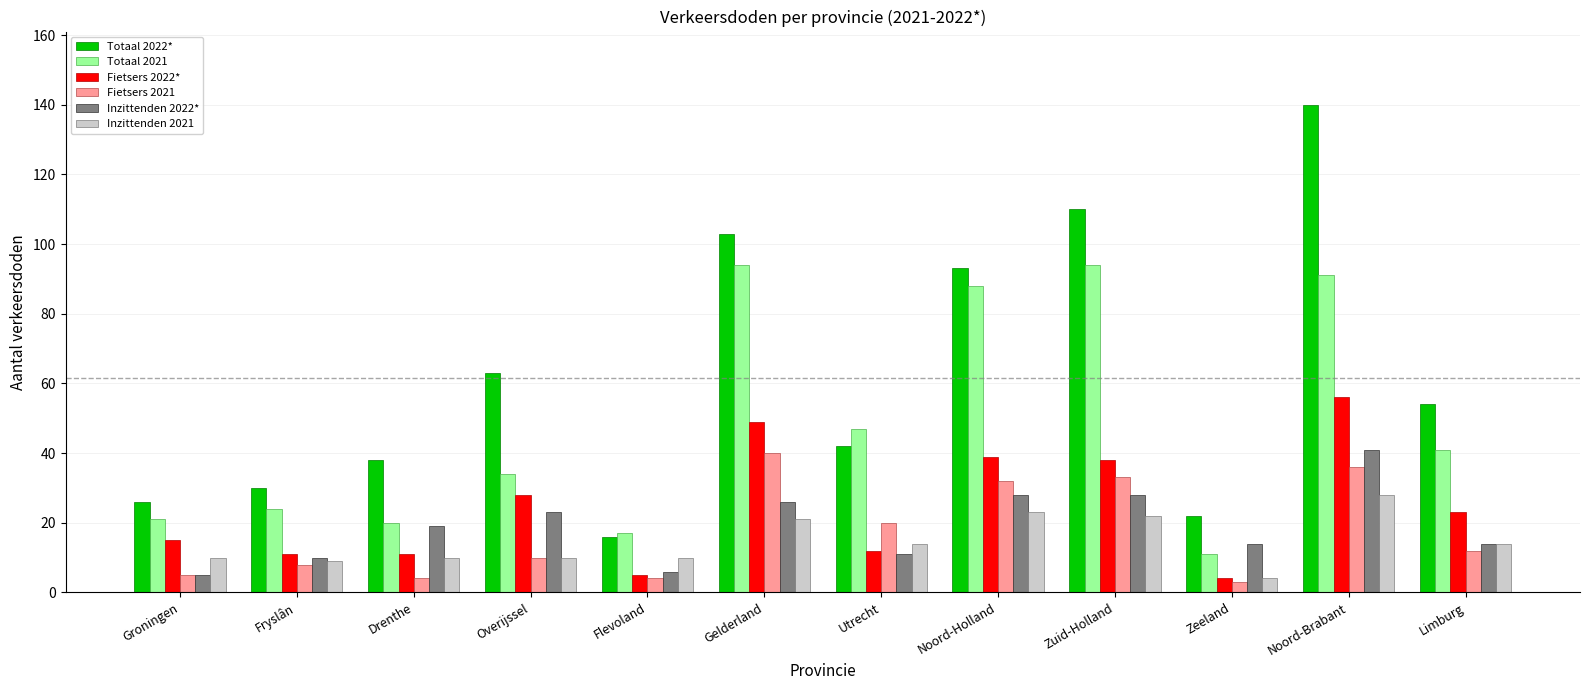

What is the label of the 6th bar from the right?

Utrecht